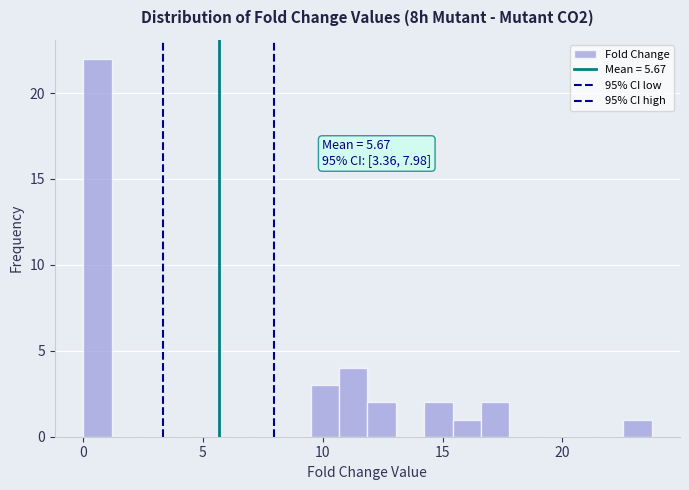

Around what value on the x-axis is the tallest bar? Give the approximate position of its centre, as read against the axis.

0.5